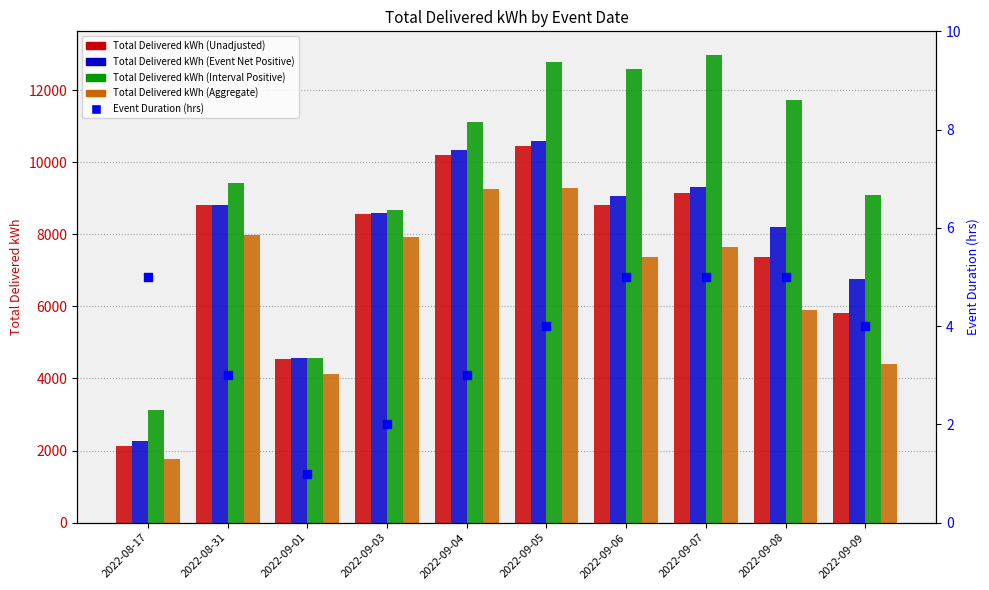

Is the value of Total Delivered kWh (Aggregate) at 2022-09-09 greater than the value of Event Duration (hrs) at 2022-08-17?

Yes